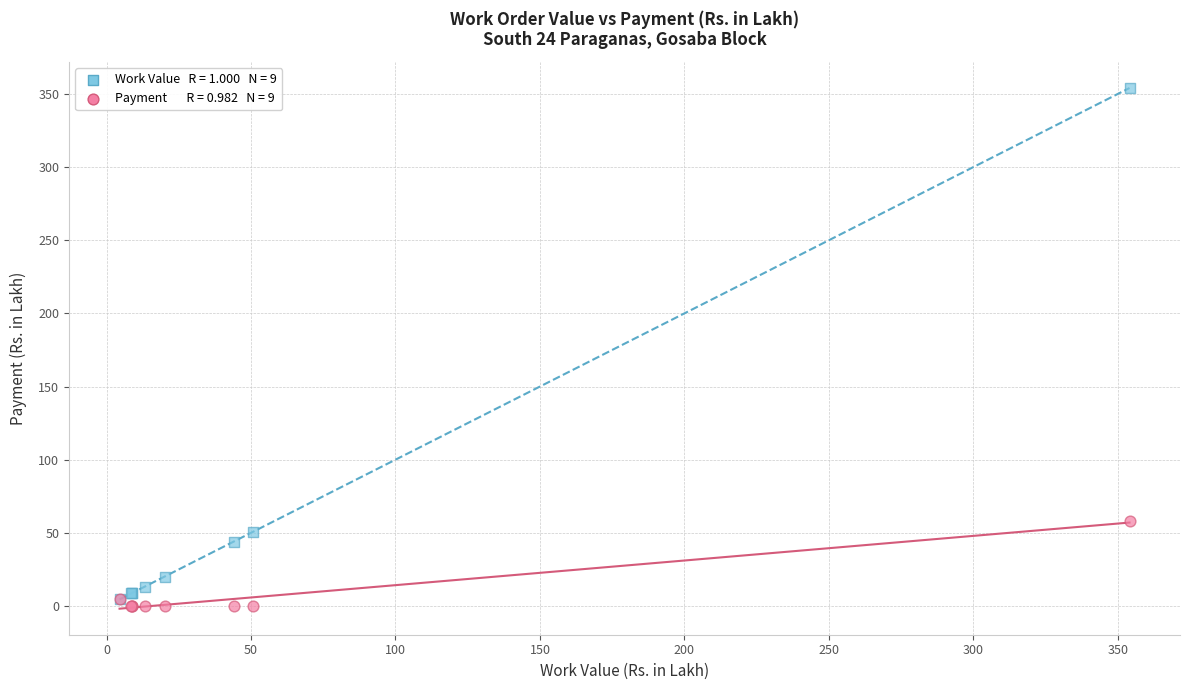

Across all series, what Y value is closest to 177?

58.3